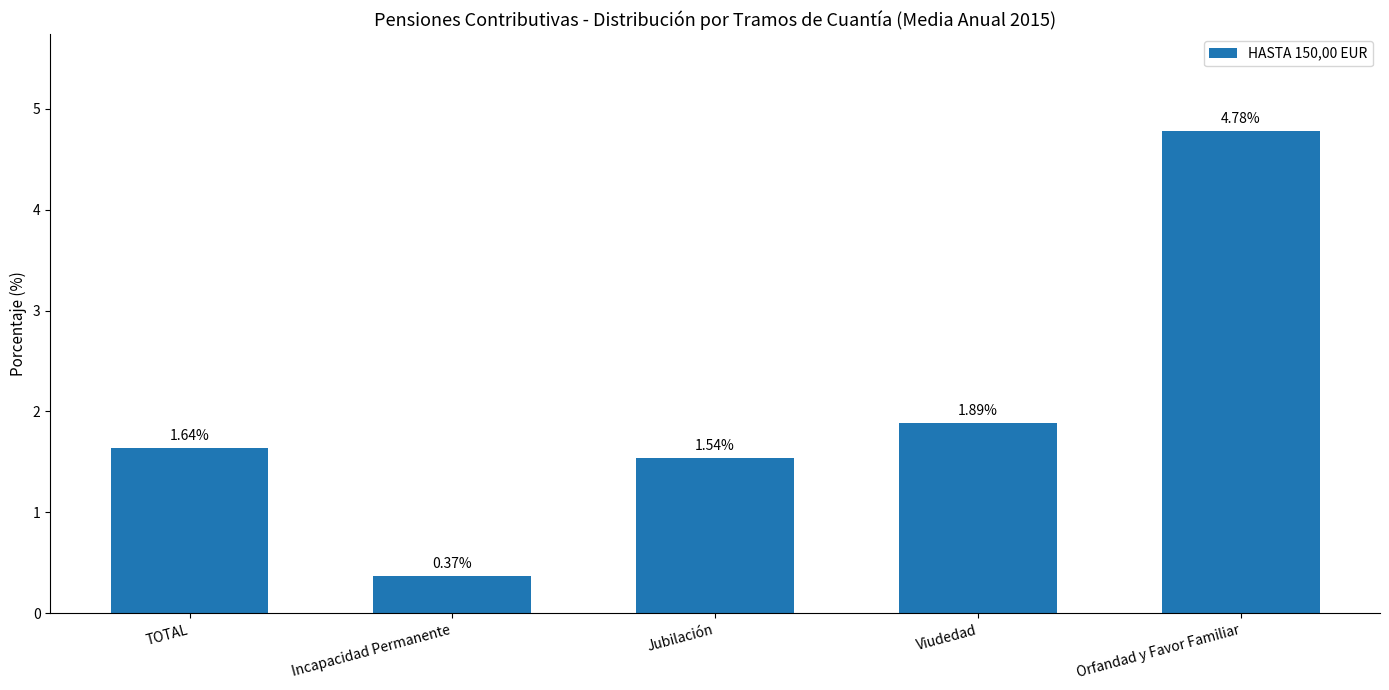

Where does the data first go above 1?

TOTAL